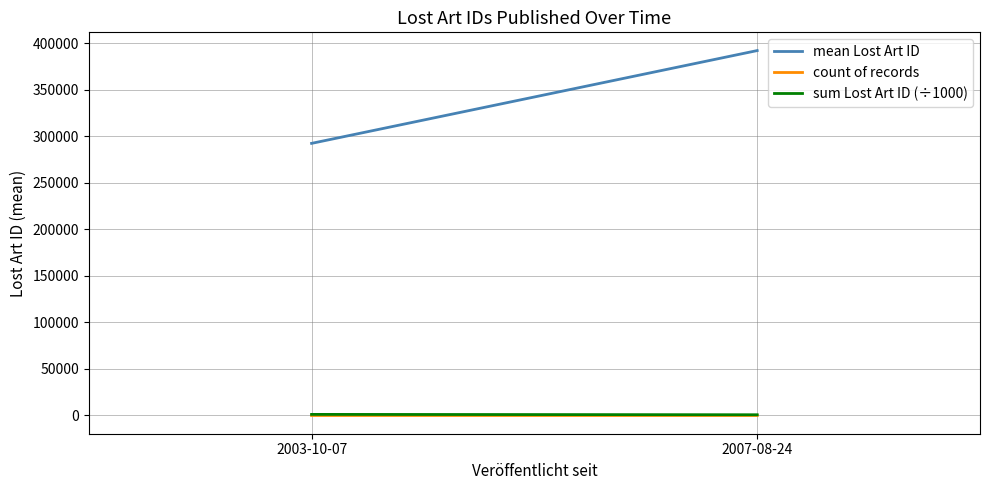

At how many categories does at least one series exceed 68848?

2